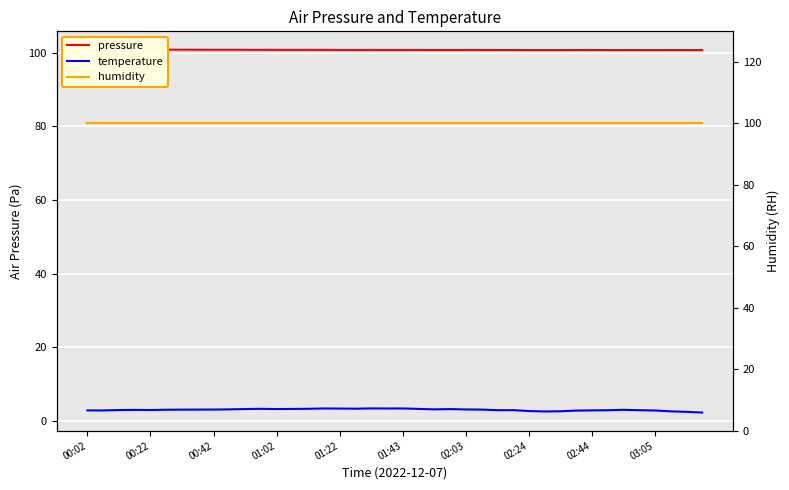

What is the average value of the temperature series?

3.0